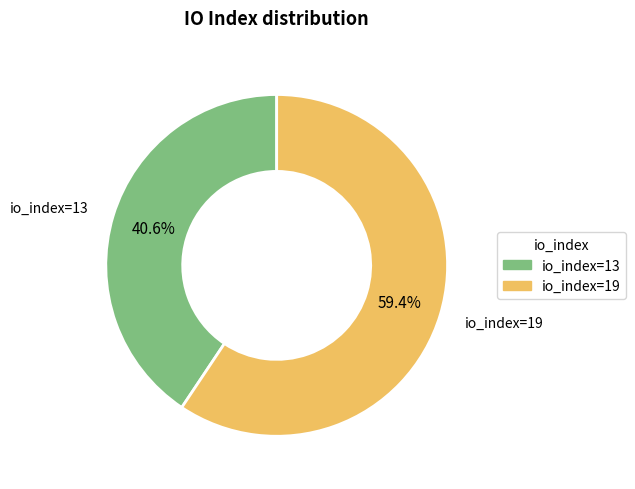

Rank the categories by value from lowest to highest.

io_index=13, io_index=19